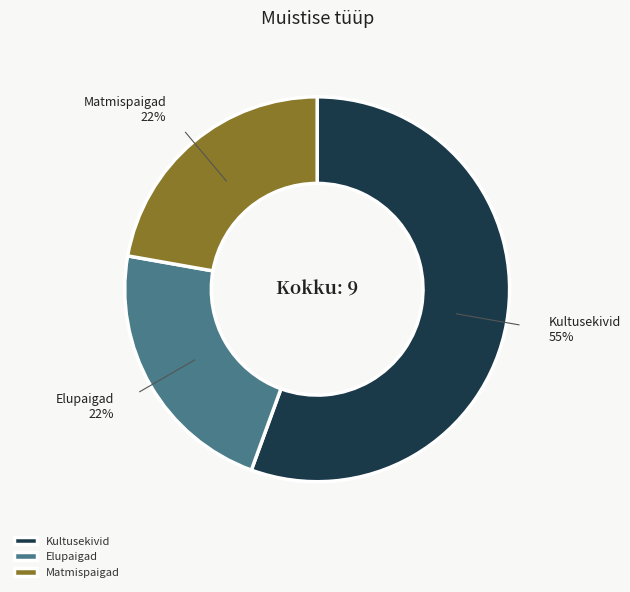

Approximately how many times larger is the value at Elupaigad compared to Matmispaigad?

1.0